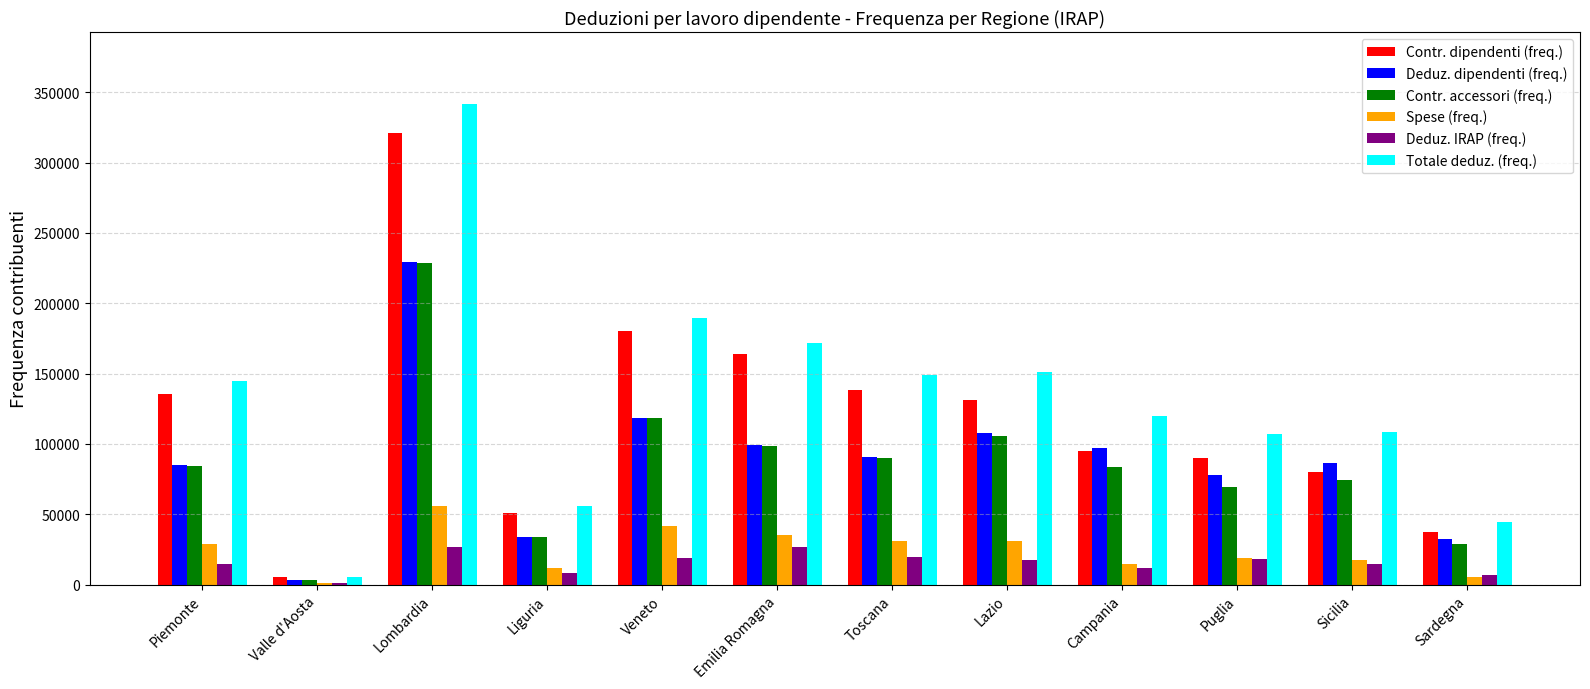

What is the total value across all series at Emilia Romagna?

594793